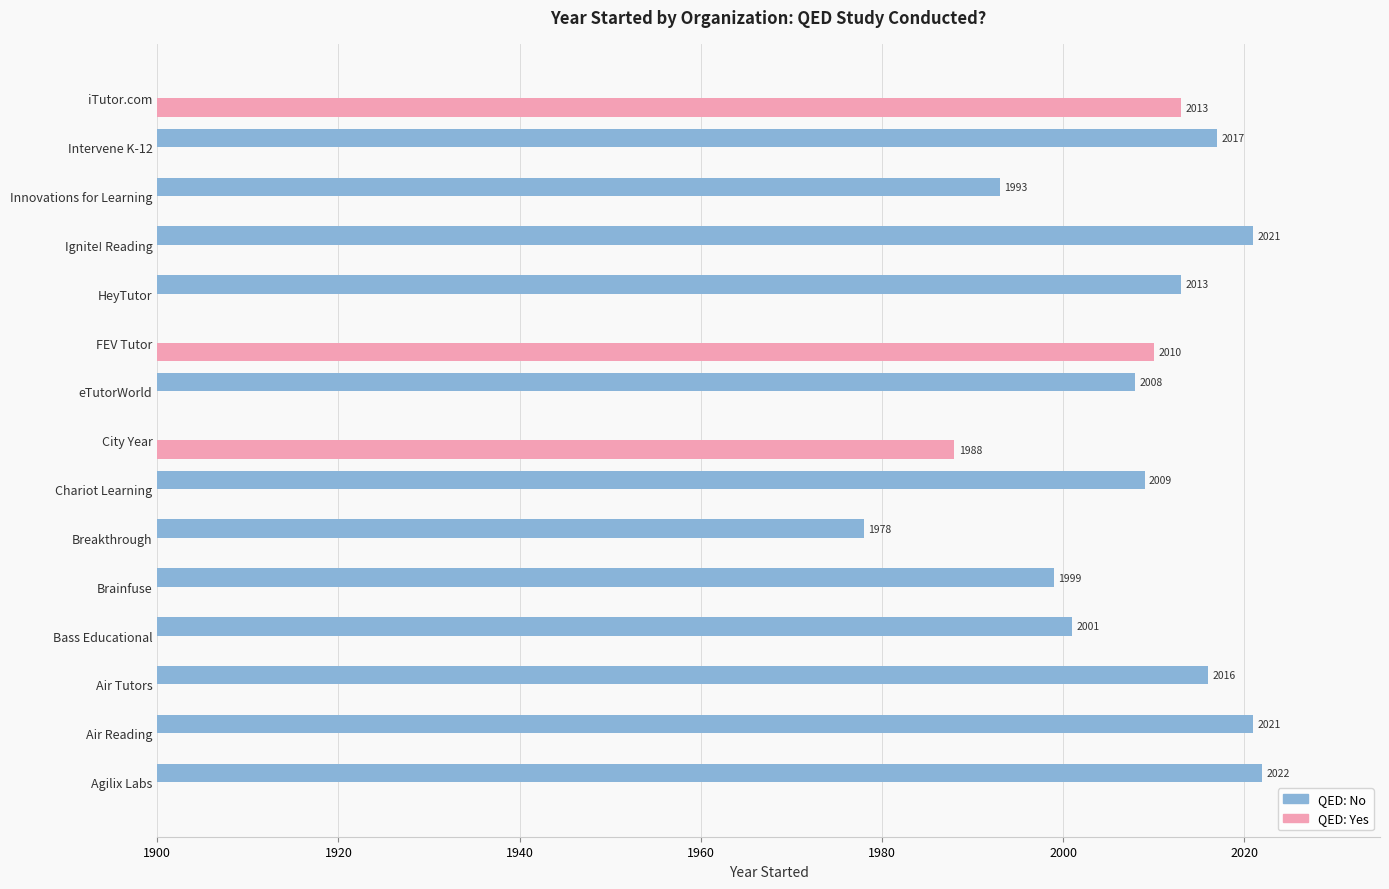

What is the value of the QED: No bar at the 12th from the left?

2021